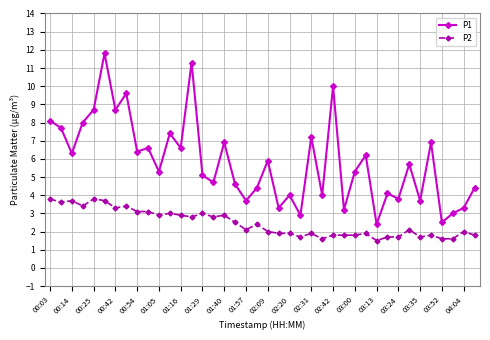

Count the number of data series in this chart.

2